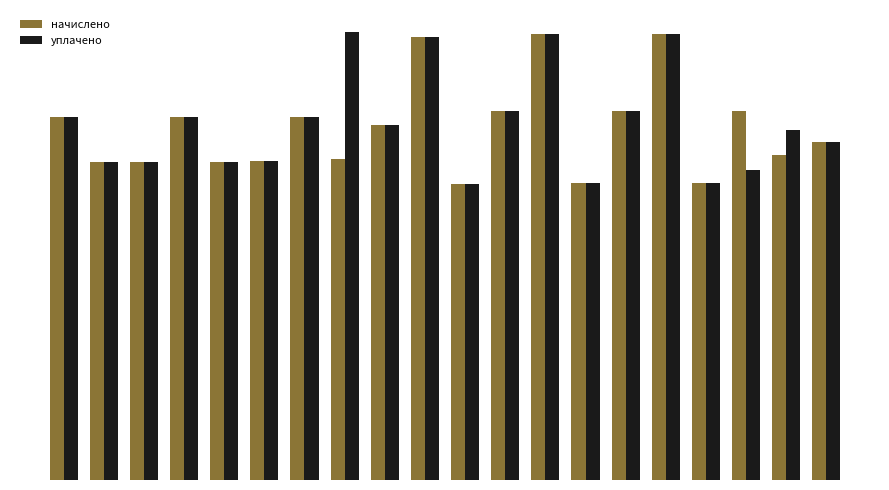

What is the value of the начислено bar at the 10th from the left?

4968.0